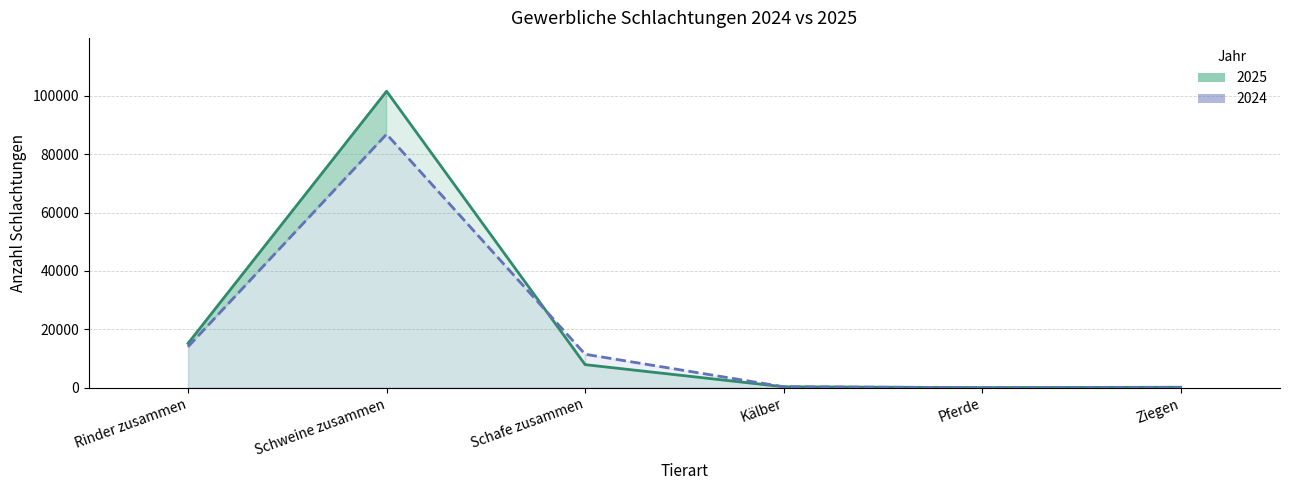

What is the lowest value of the 2024 series?

8